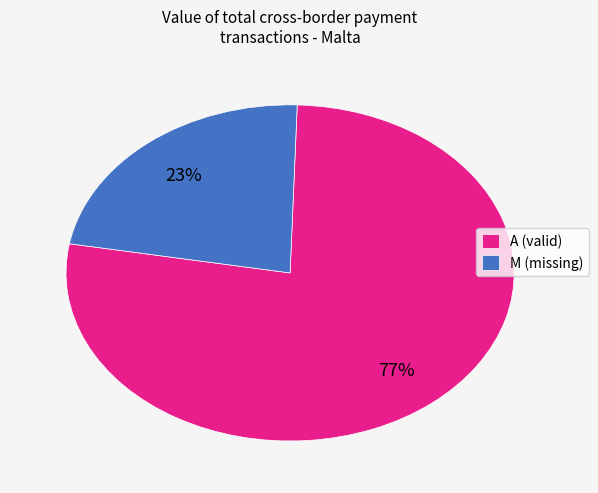

Is it true that M (missing) is 32% of the pie?

False